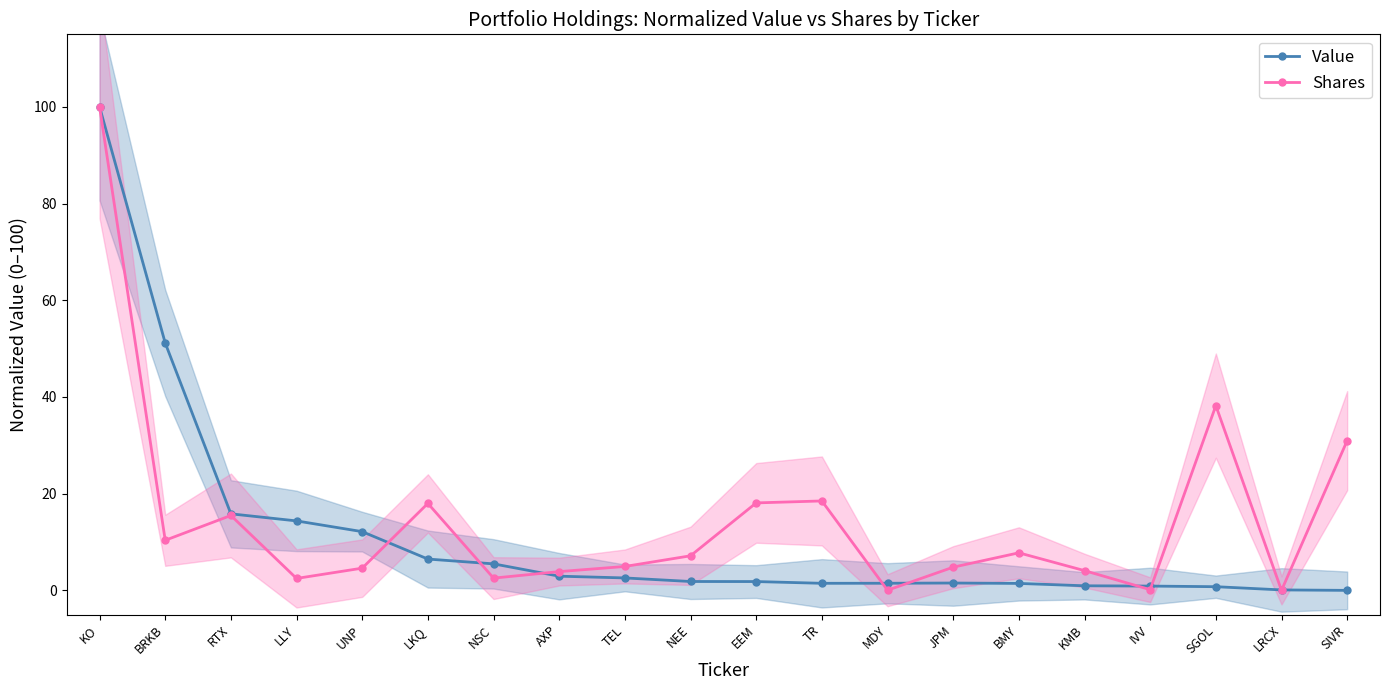

Where does the Shares series first go above 7?

KO